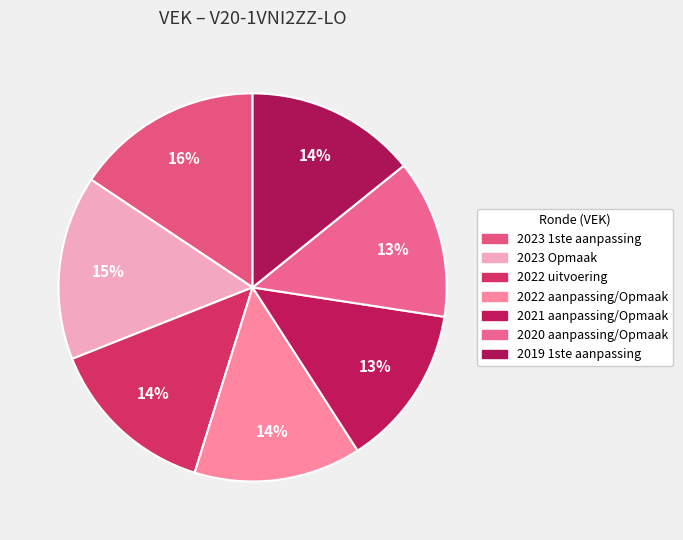

Rank the categories by value from lowest to highest.

2020 aanpassing/Opmaak, 2021 aanpassing/Opmaak, 2022 aanpassing/Opmaak, 2022 uitvoering, 2019 1ste aanpassing, 2023 Opmaak, 2023 1ste aanpassing